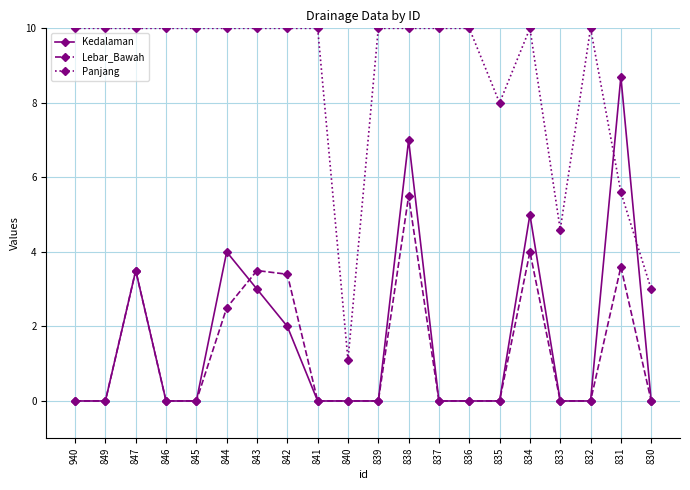

What are all the series names shown in the legend?

Kedalaman, Lebar_Bawah, Panjang